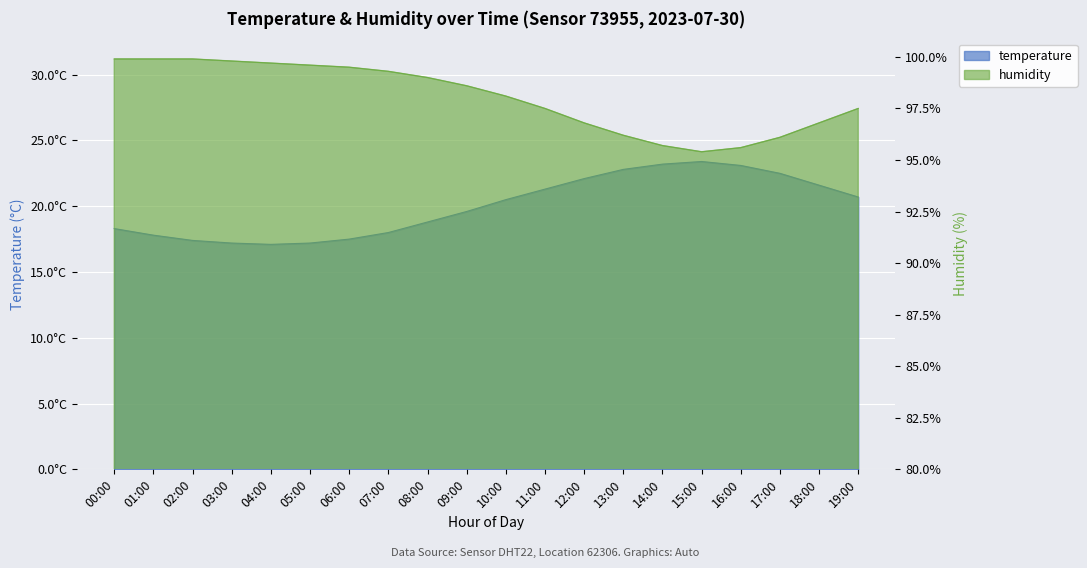

What is the sum of all temperature values?

400.1